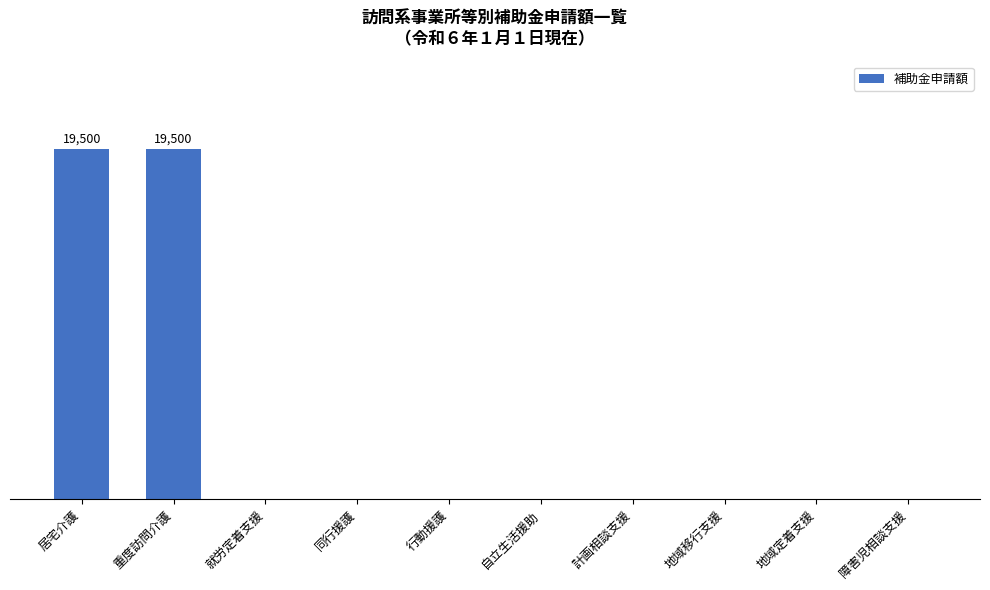

What is the label of the 6th bar from the left?

自立生活援助